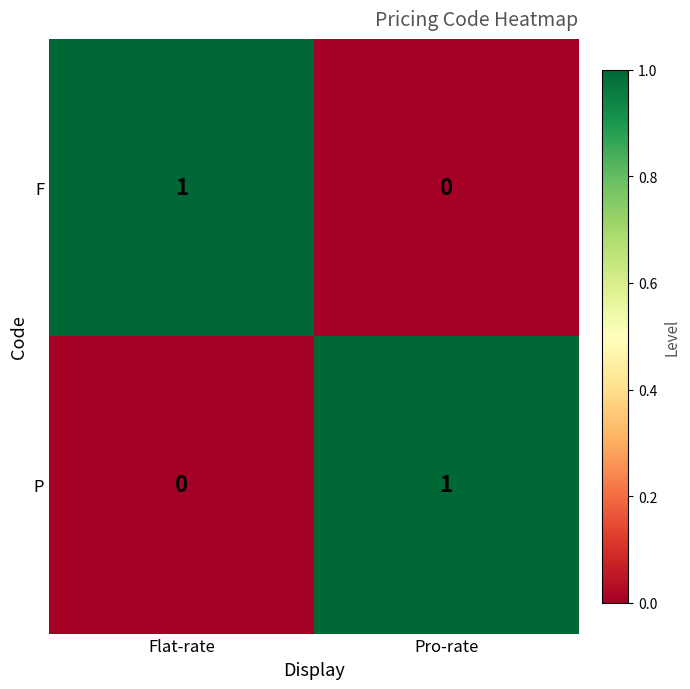

Which category has the lowest value in the P series?

Flat-rate